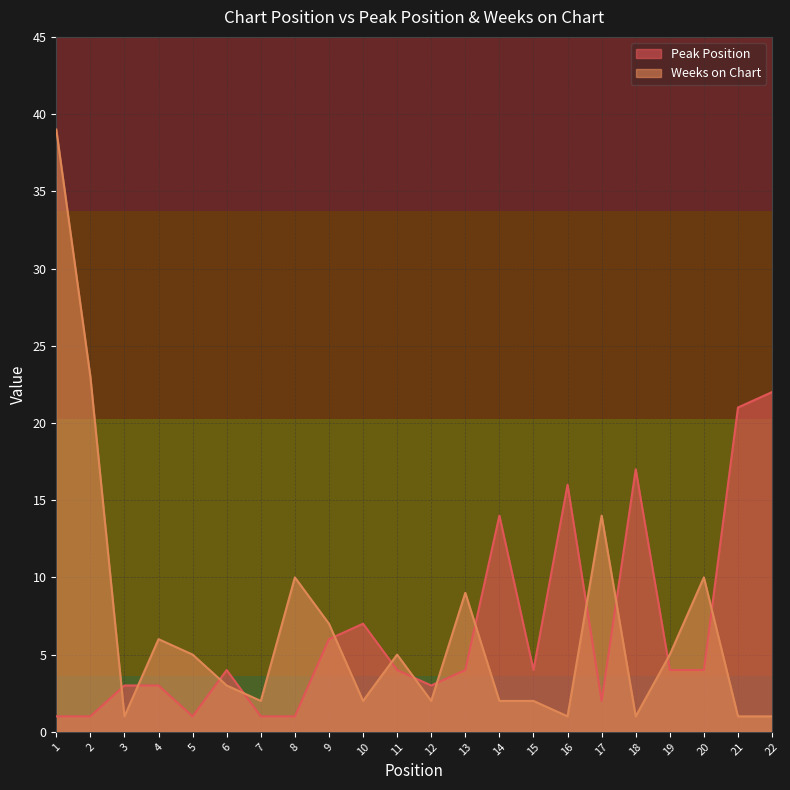

Where do Weeks on Chart and Peak Position first cross each other?

2 and 3